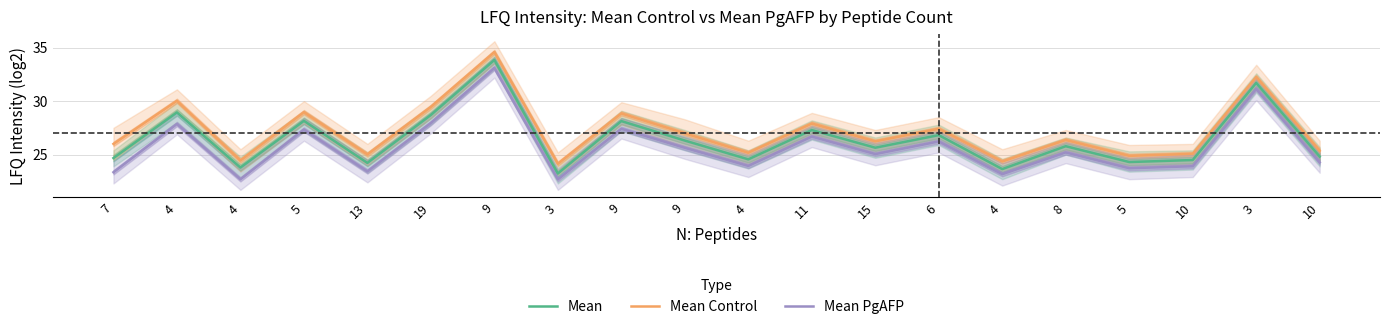

Where is Mean Control nearest to the value 29?

5